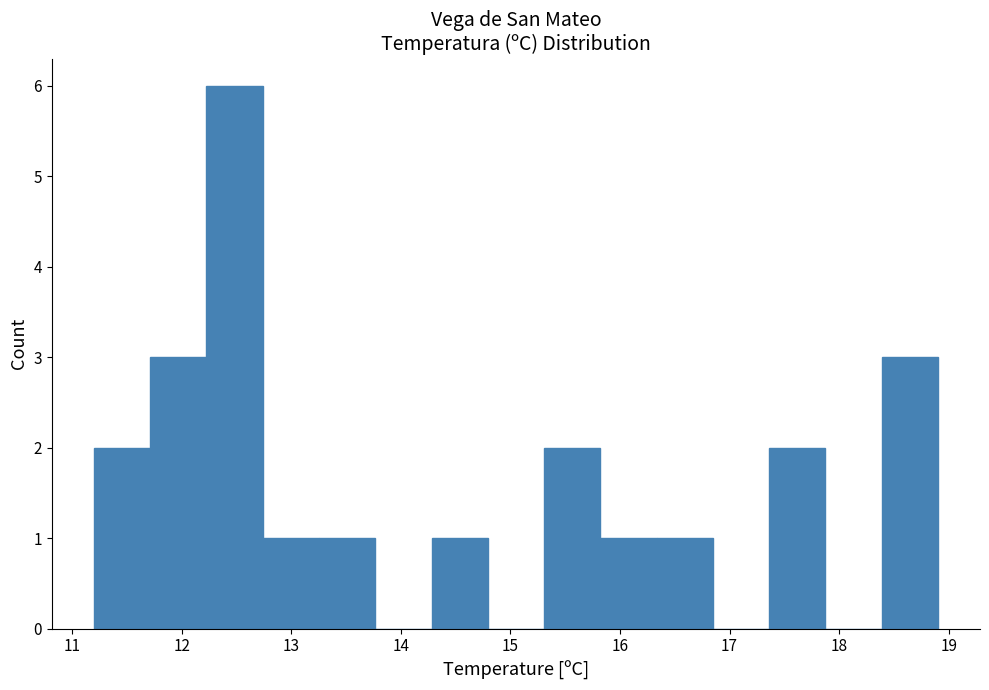

Which range on the x-axis has the tallest bar?

12.2 to 12.7